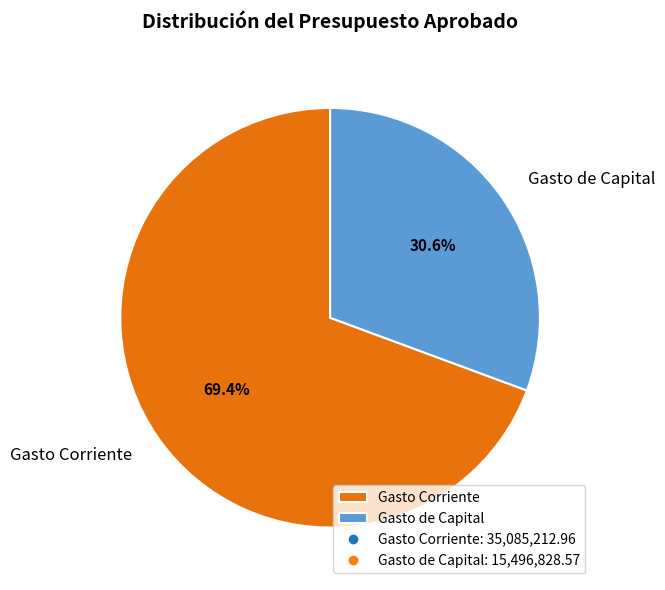

What percentage is NOT represented by Gasto de Capital?

69.4%